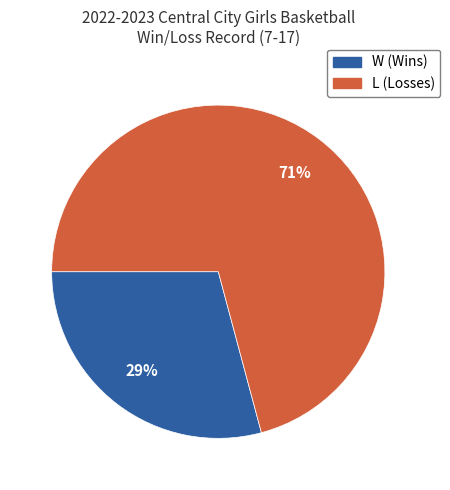

What is the majority slice?

L